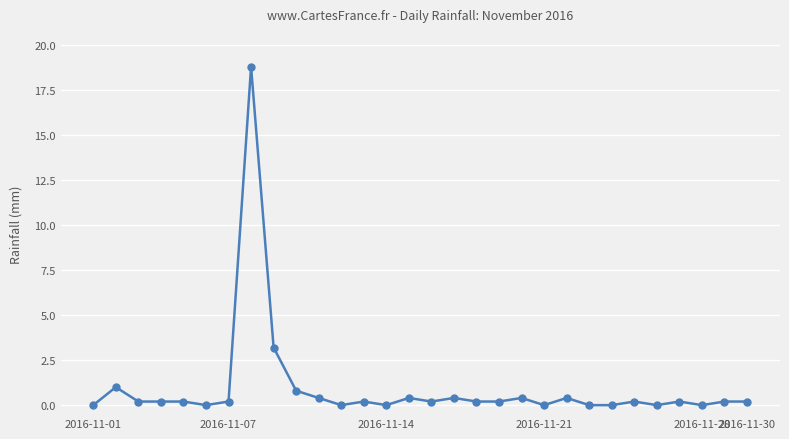

What is the maximum value shown in the chart?

18.8